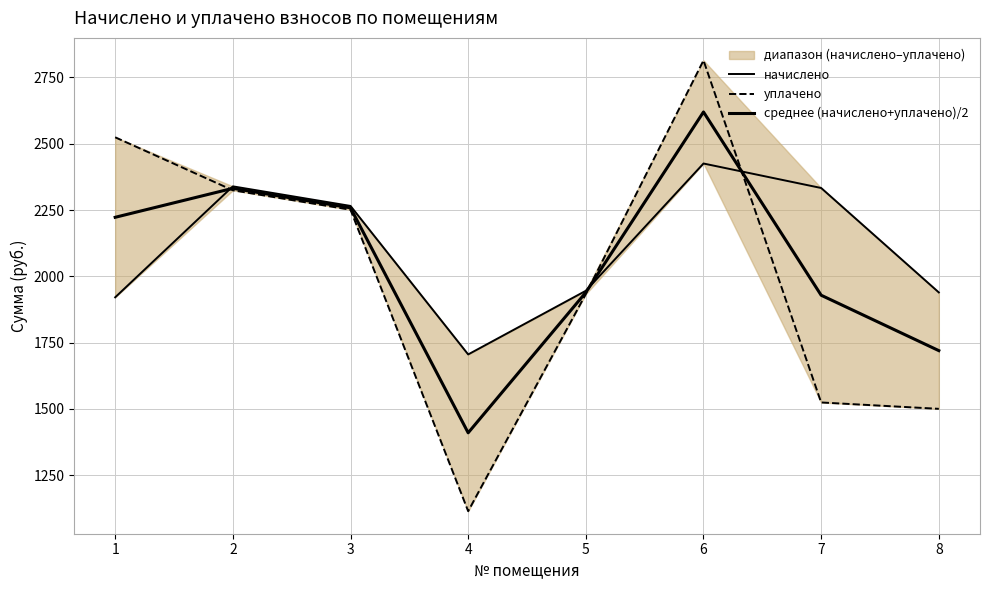

Rank the series by their average value, from highest to lowest.

начислено, среднее (начислено+уплачено)/2, уплачено